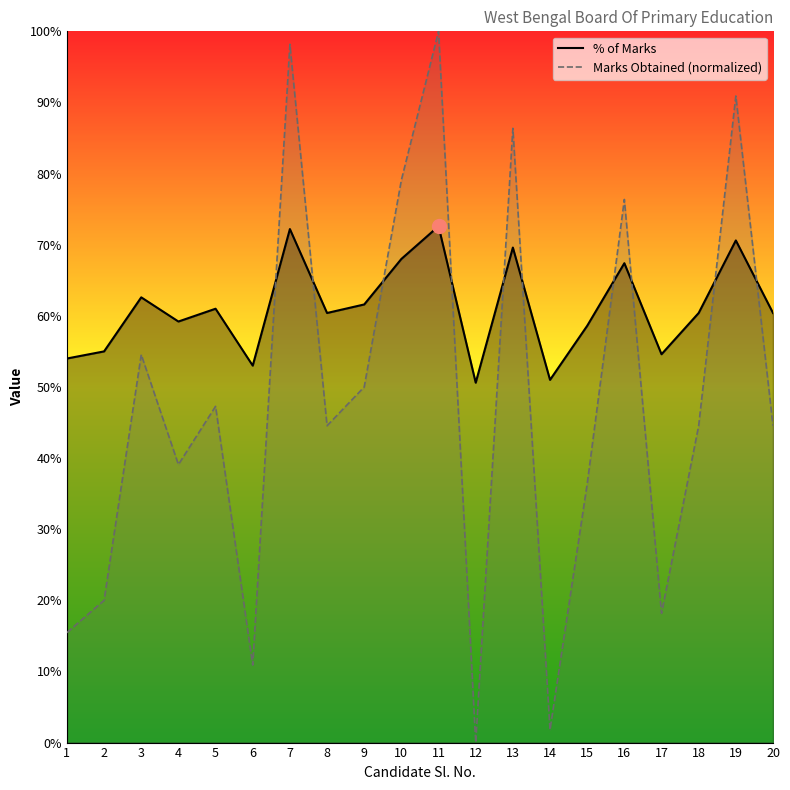

Which series changed the most between 6 and 20?

Marks Obtained